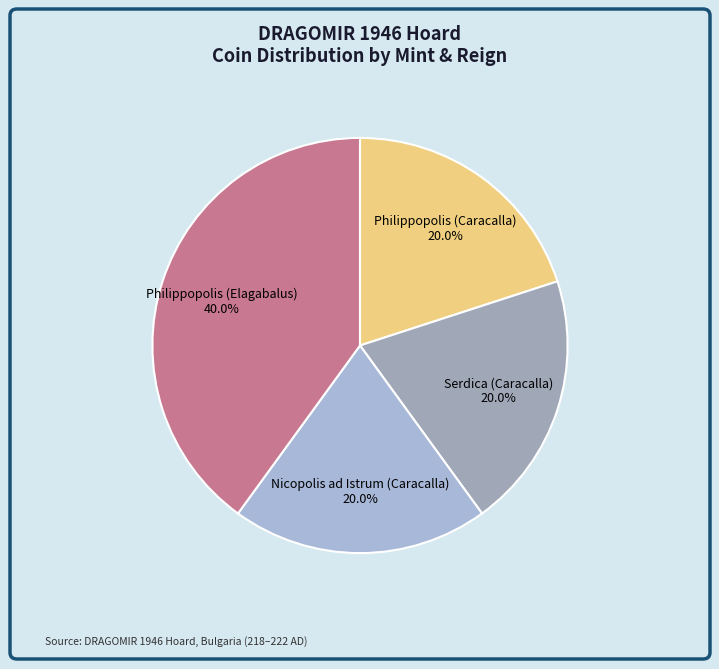

Does Nicopolis ad Istrum (Caracalla) account for over 50% of the chart?

No